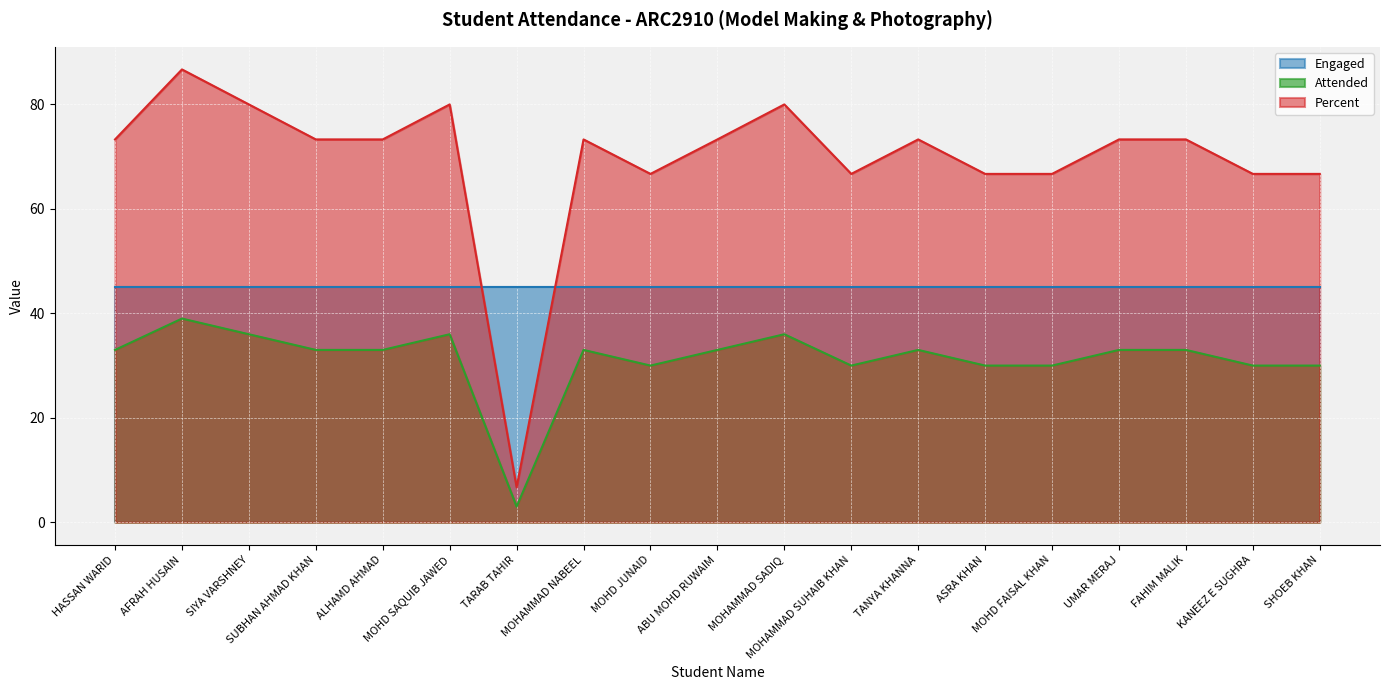

What is the label of the 12th point from the right?

MOHAMMAD NABEEL